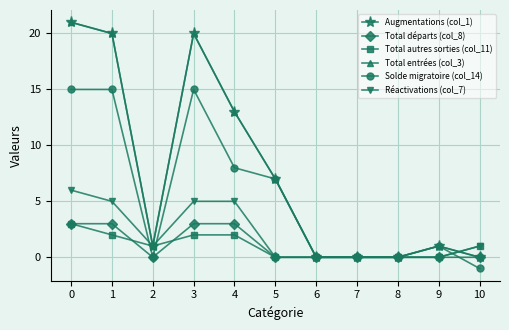

Is this an area chart (filled region under the line)?

No